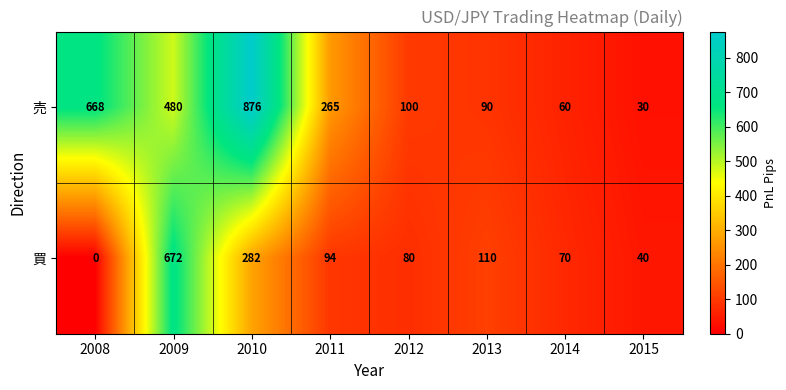

What is the maximum value shown in the chart?

876